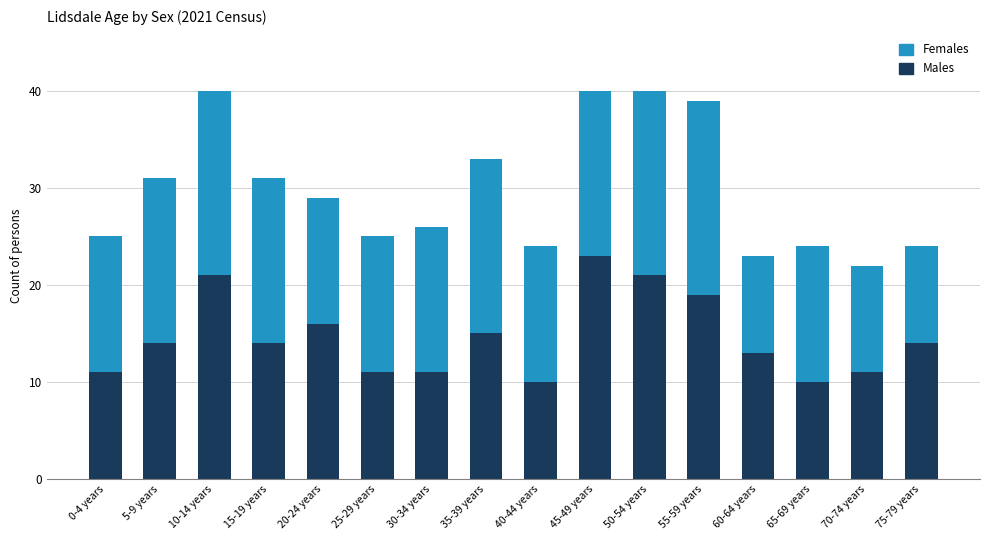

What is the sum of all Males values?

234